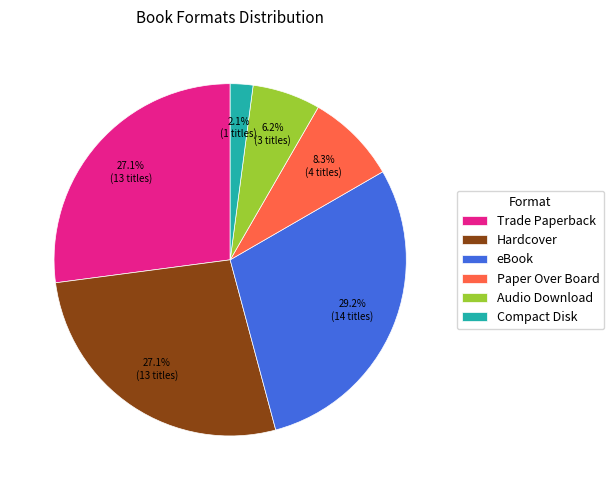

Is it true that eBook is 43% of the pie?

False